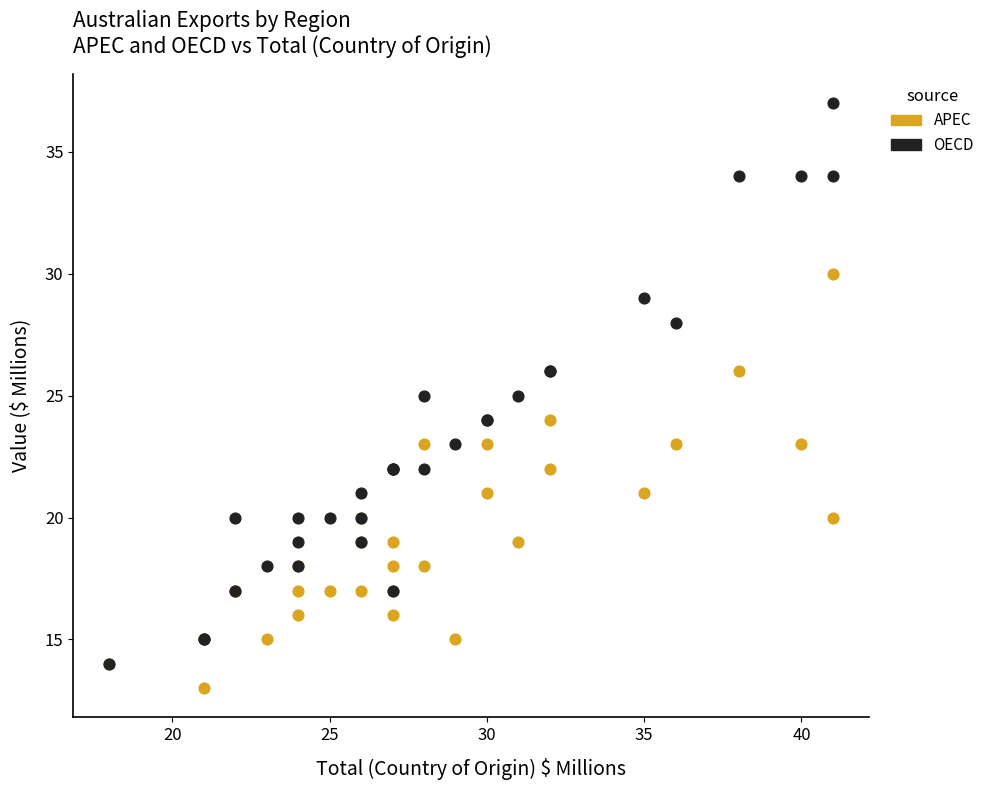

Which series has the largest Y range (max minus min)?

OECD